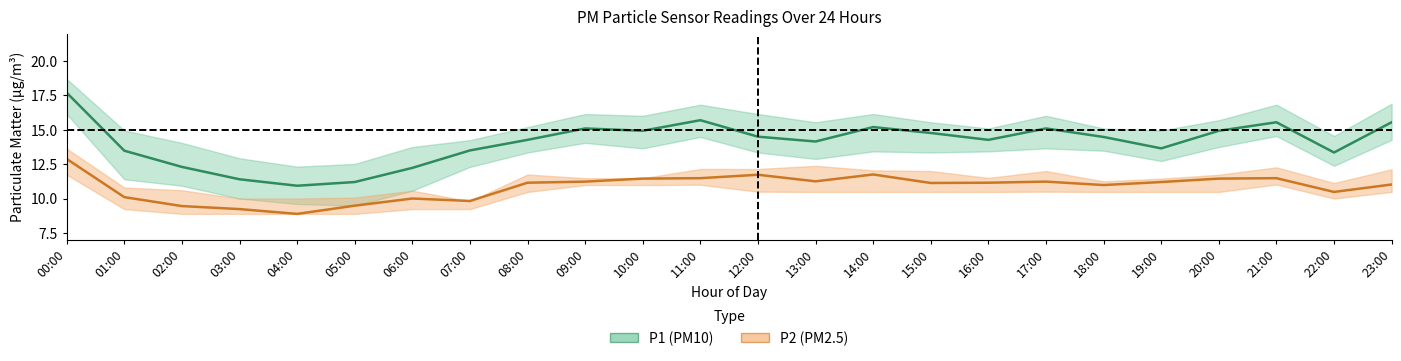

True or false: P1_upper and P1_mean intersect in this chart.

False